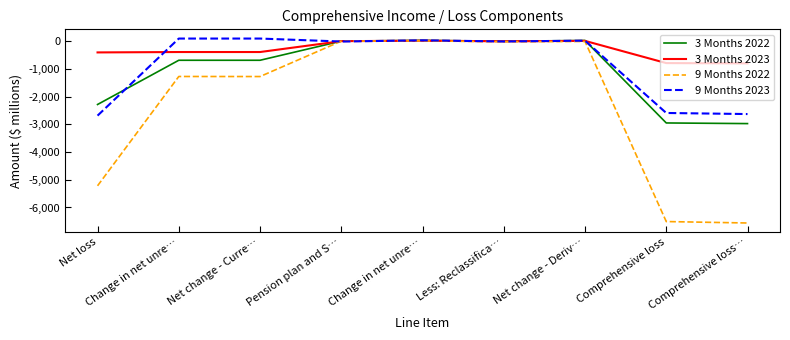

What is the maximum value for 3 Months 2022?

28